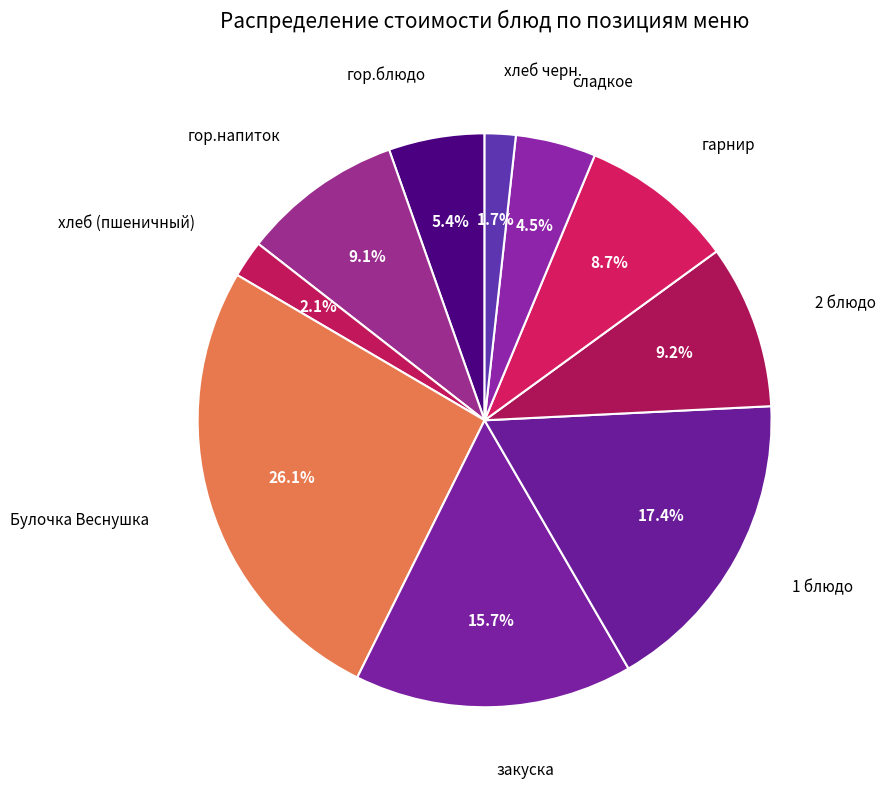

Count the number of slices in the pie.

10